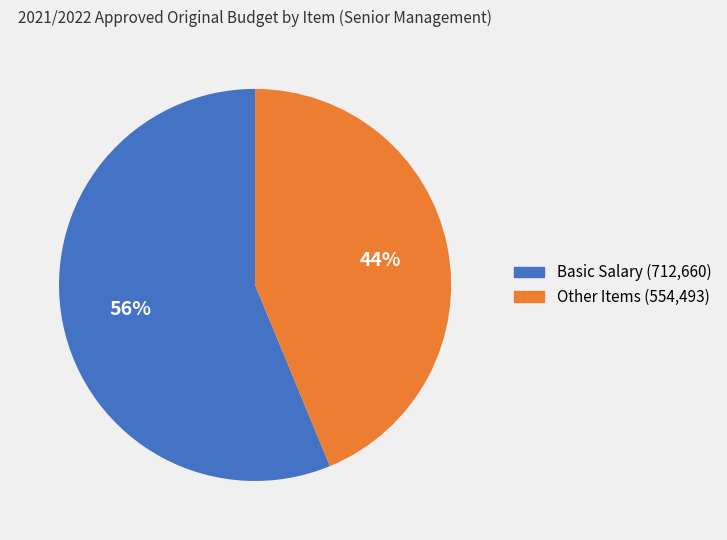

Does any single category account for the majority?

Yes